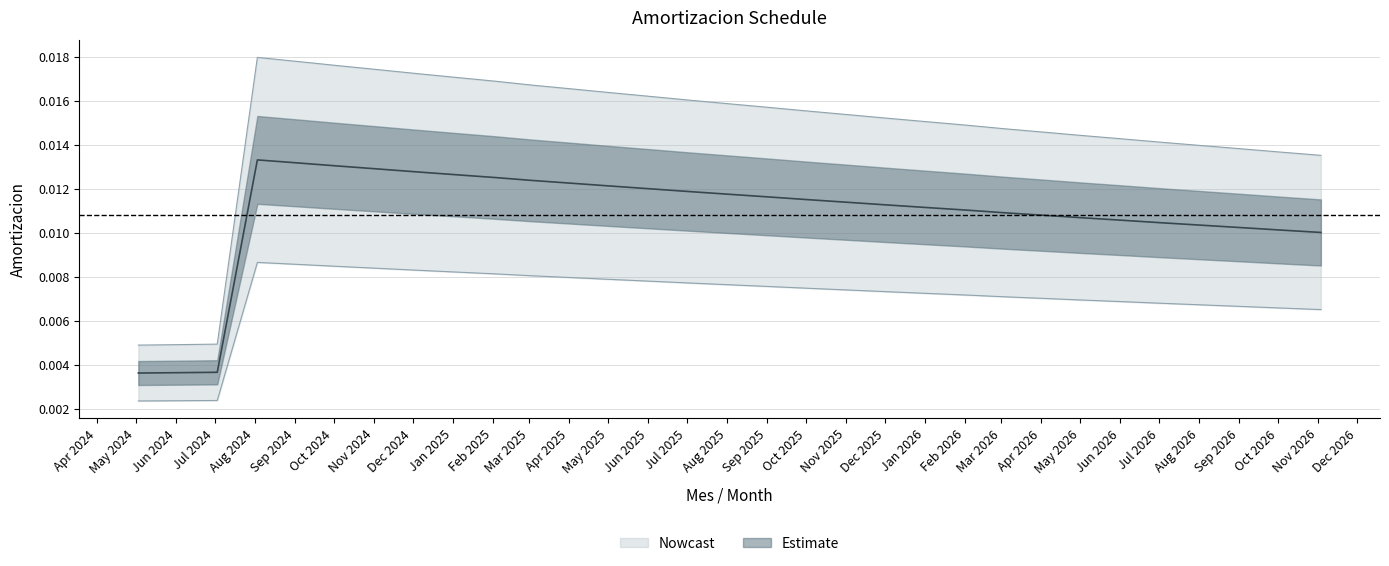

Rank the categories by value from highest to lowest.

2024-08-03, 2024-09-03, 2024-10-03, 2024-11-03, 2024-12-03, 2025-01-03, 2025-02-03, 2025-03-03, 2025-04-03, 2025-05-03, 2025-06-03, 2025-07-03, 2025-08-03, 2025-09-03, 2025-10-03, 2025-11-03, 2025-12-03, 2026-01-03, 2026-02-03, 2026-03-03, 2026-04-03, 2026-05-03, 2026-06-03, 2026-07-03, 2026-08-03, 2026-09-03, 2026-10-03, 2026-11-03, 2024-07-03, 2024-06-03, 2024-05-03